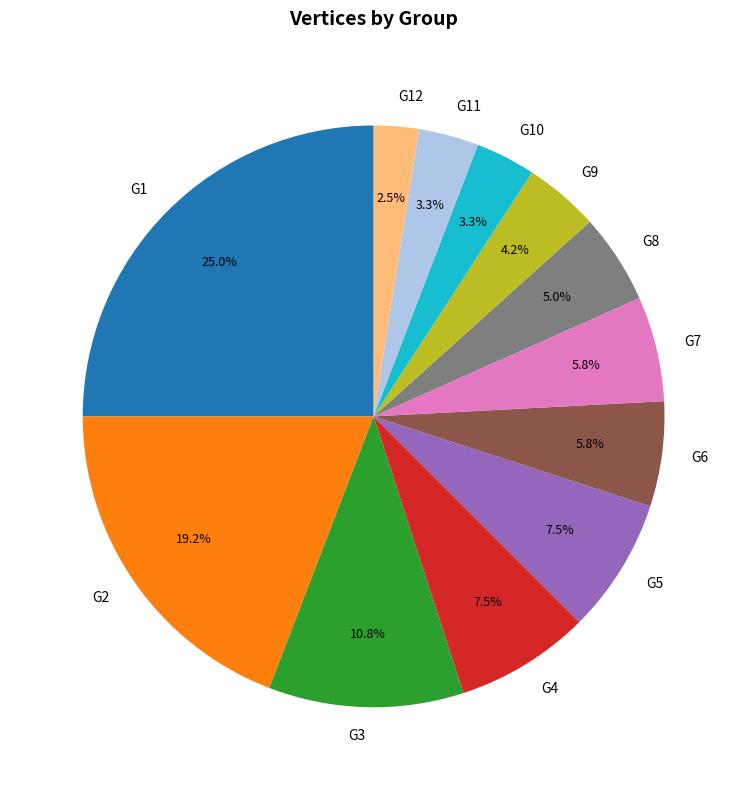

True or false: G9 accounts for 4% of the total.

True